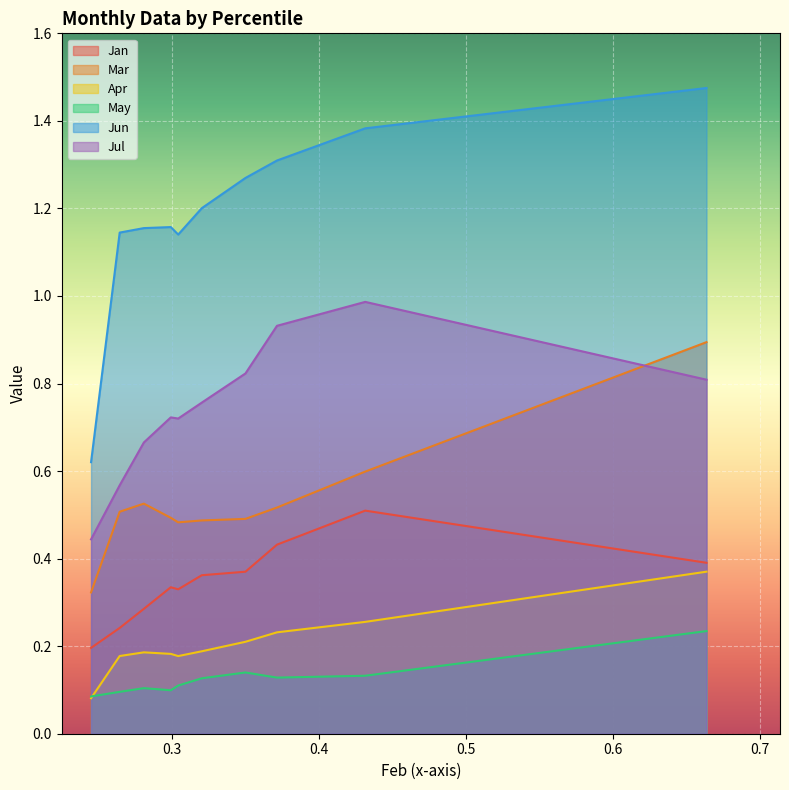

What is the sum of the Jul values at pct15 and pct45?

1.3